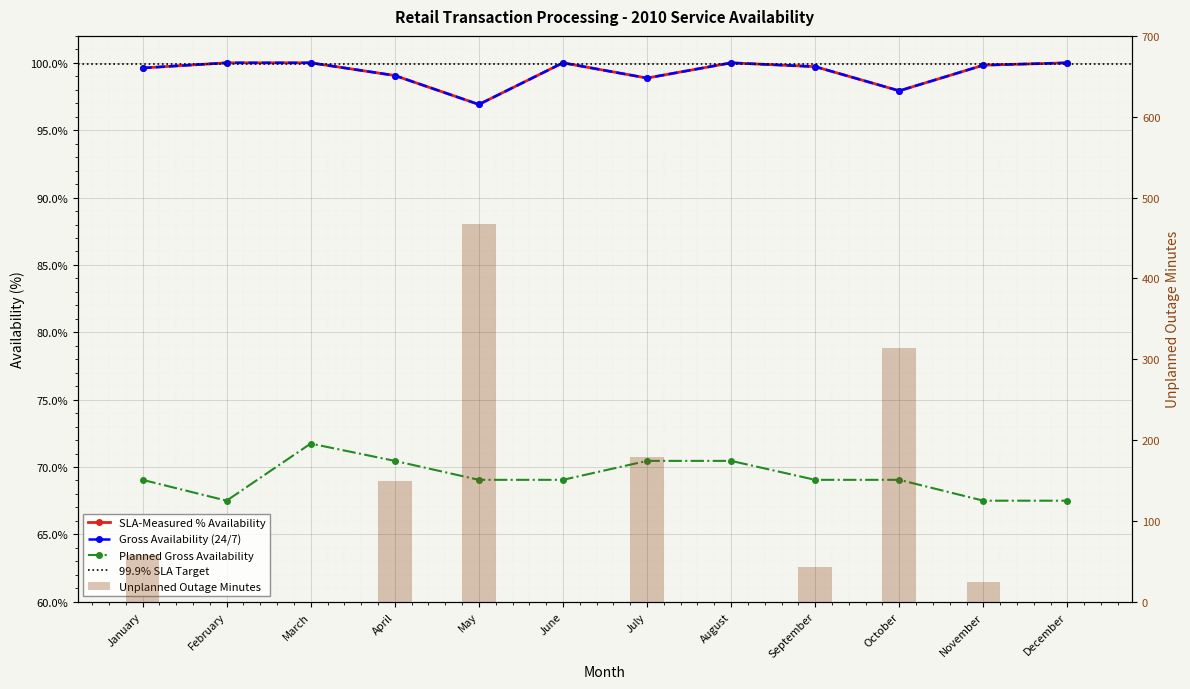

Which series has the largest total across all categories?

Unplanned Outage Minutes